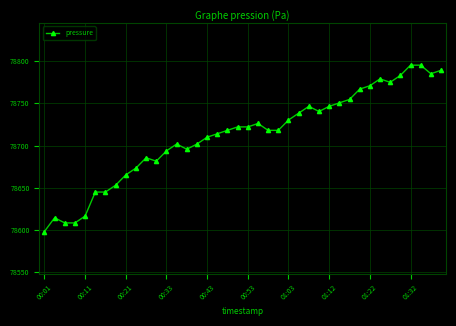

What is the maximum value shown in the chart?

78795.0